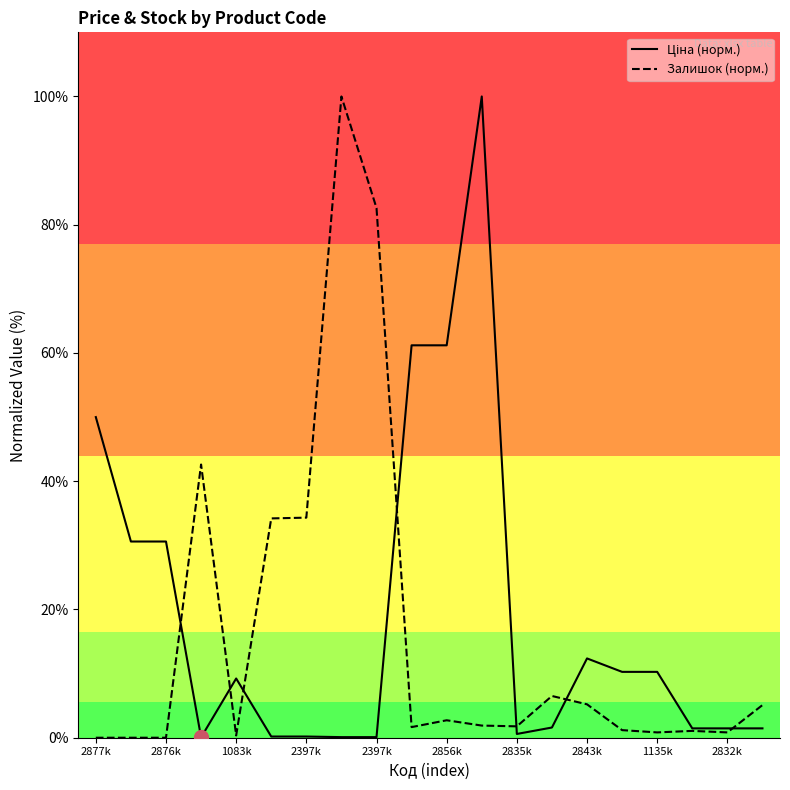

What is the maximum value shown in the chart?

100.0